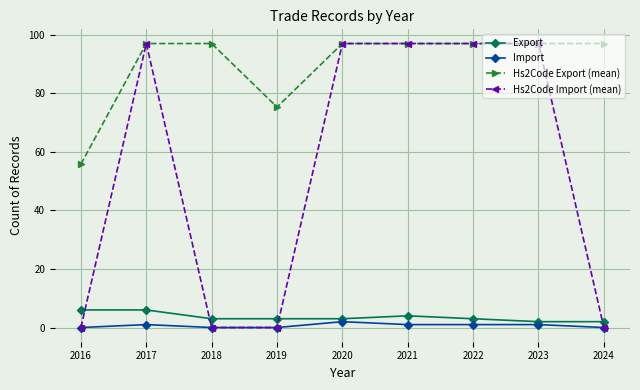

True or false: Hs2Code Export (mean) and Export intersect in this chart.

False